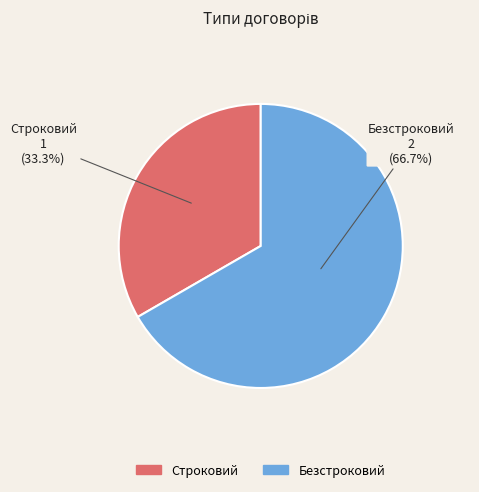

True or false: Безстроковий accounts for 67% of the total.

True